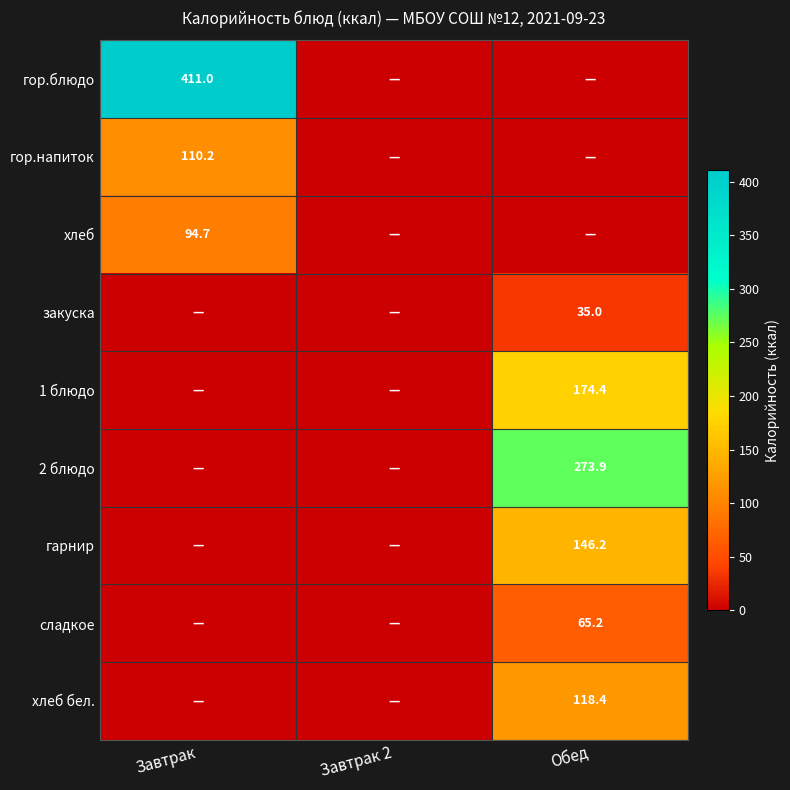

The value of хлеб бел. at Обед is 166.5. True or false?

False